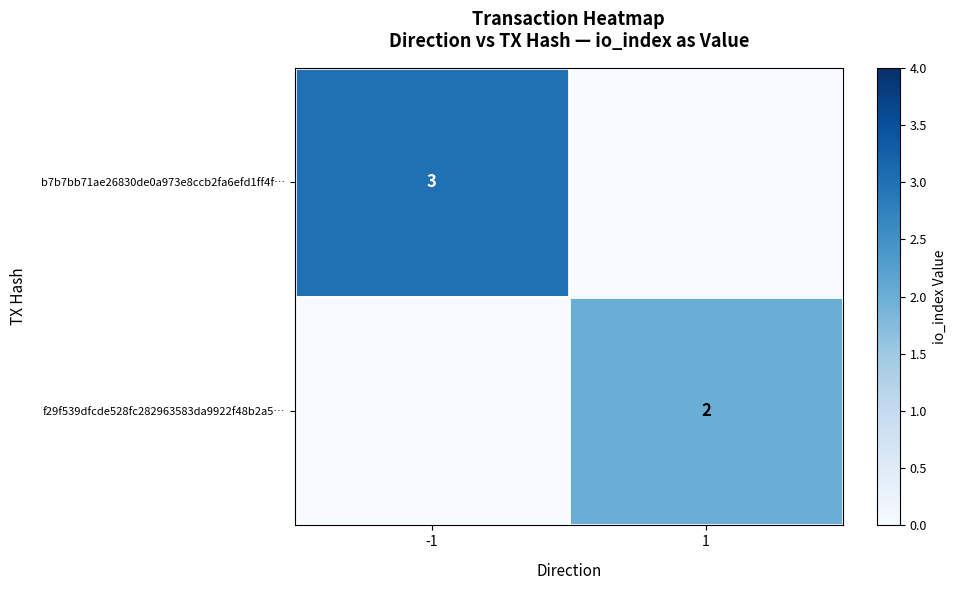

True or false: f29f539dfcde528fc282963583da9922f48b2a5… has a value of 3 at 1.

False